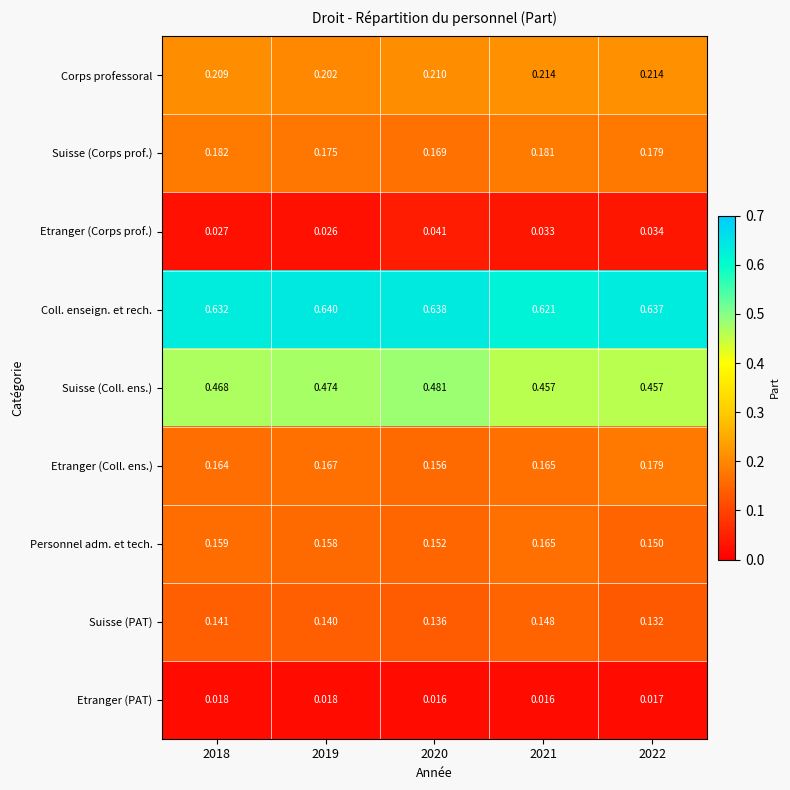

Is the value of Suisse (Corps prof.) at 2022 greater than the value of Suisse (PAT) at 2018?

Yes